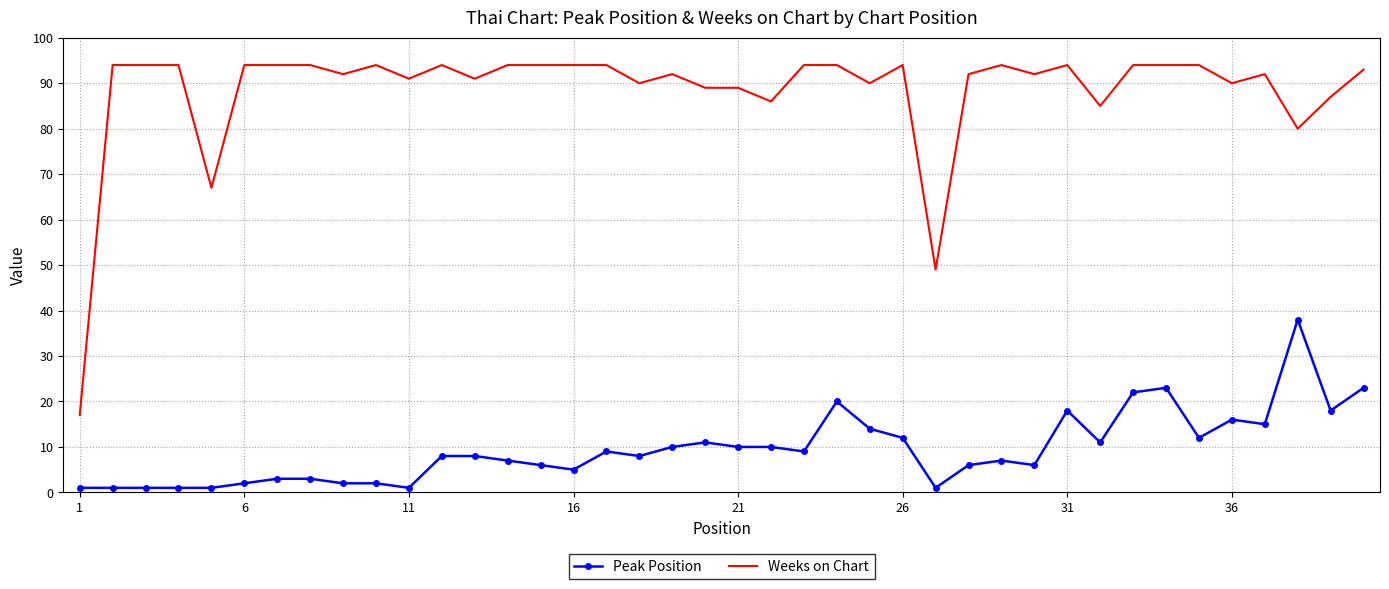

True or false: Peak Position and Weeks on Chart cross at least once.

False